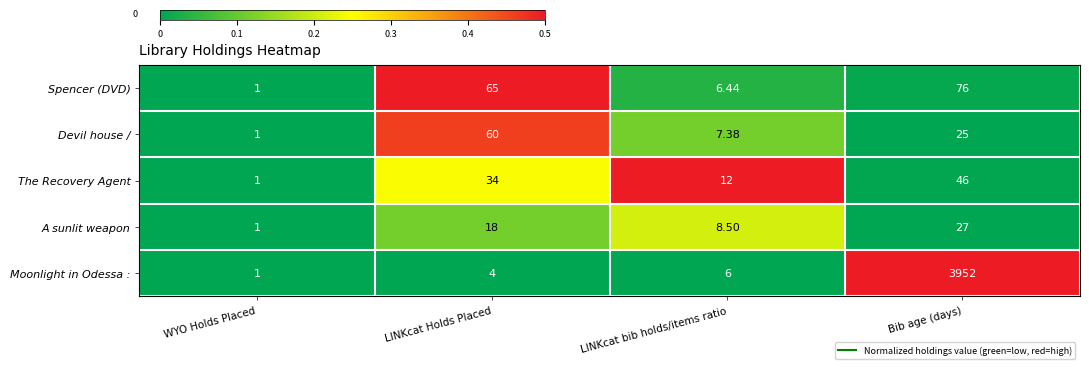

What is the greatest value displayed?

3952.0